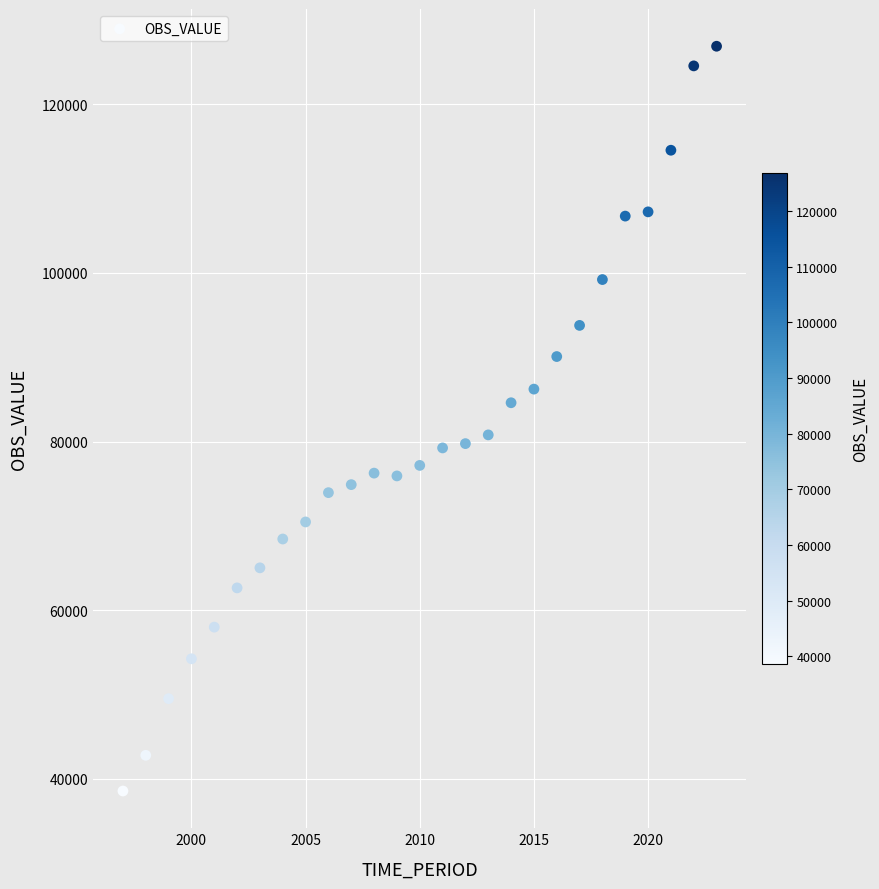

What is the range of Y values (max minus min)?

88294